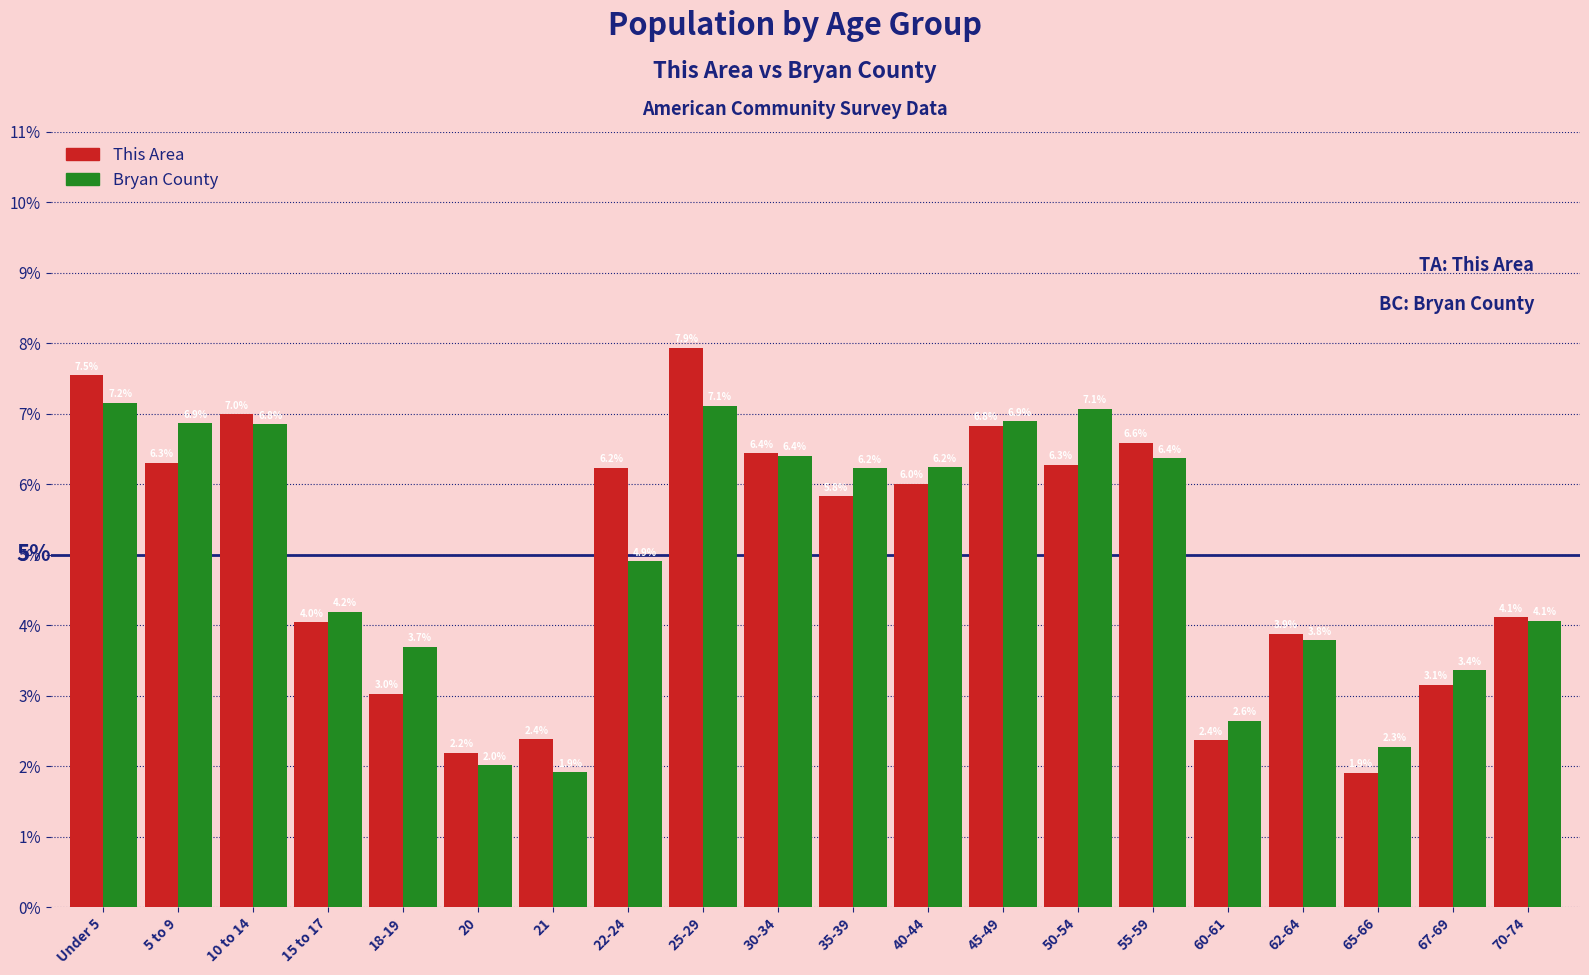

How many series are shown in this chart?

2